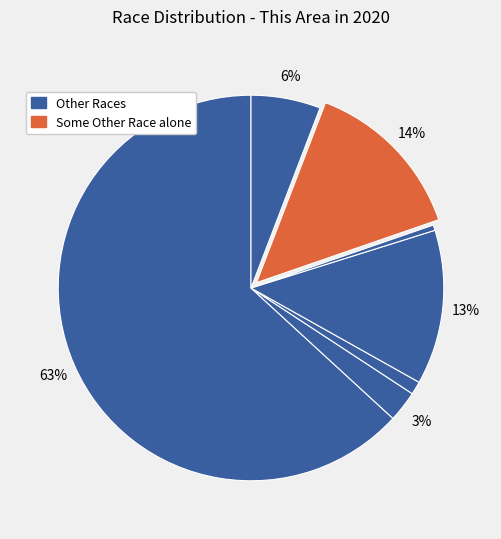

How many slices are in this pie chart?

7